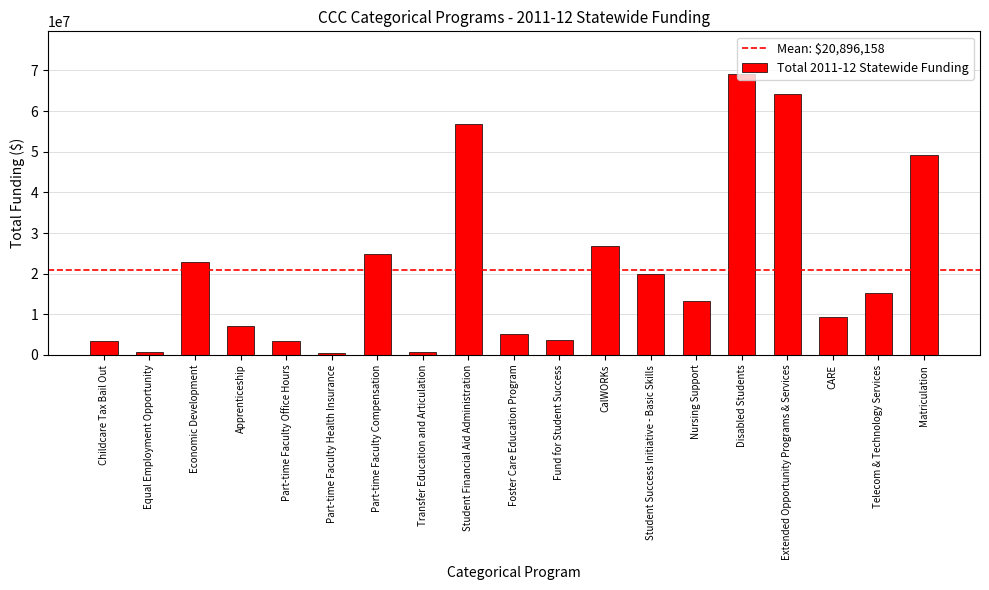

What is the label of the 14th bar from the right?

Part-time Faculty Health Insurance